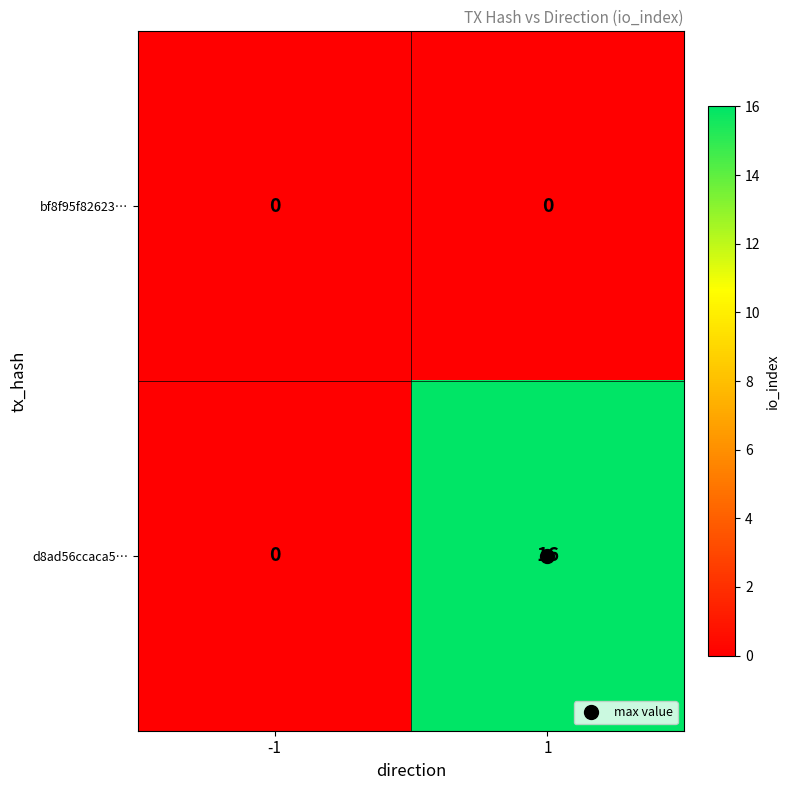

Rank the categories by d8ad56ccaca5… value from lowest to highest.

-1, 1